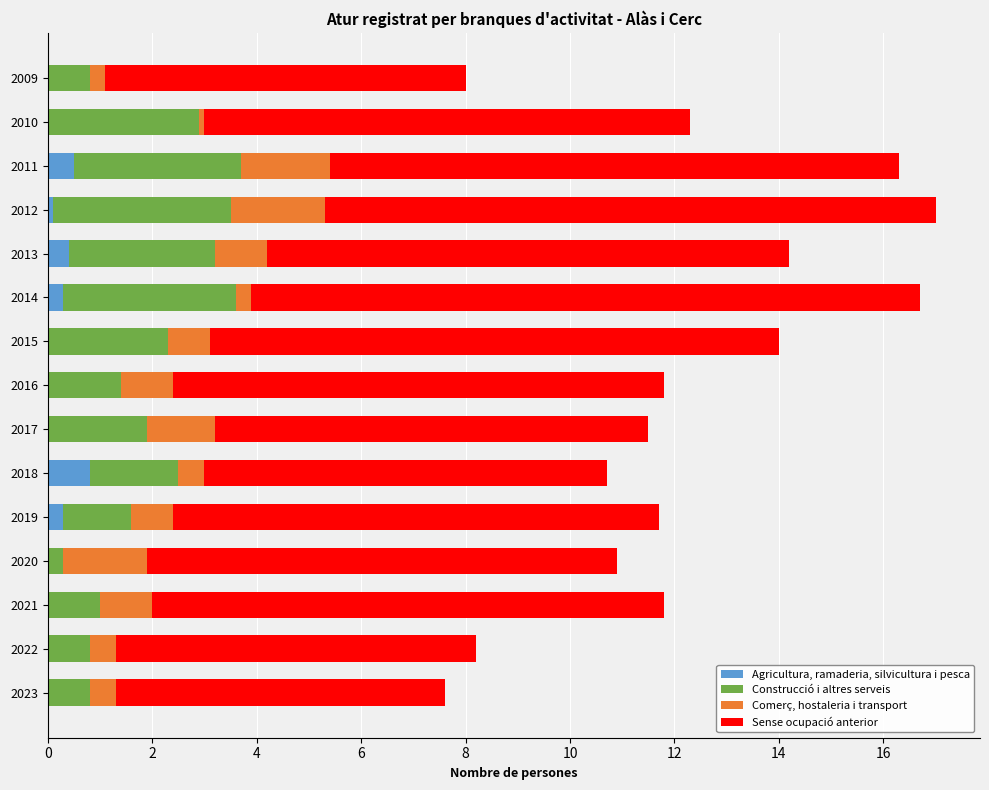

Is it true that Agricultura, ramaderia, silvicultura i pesca equals 0.0 at 2020?

True